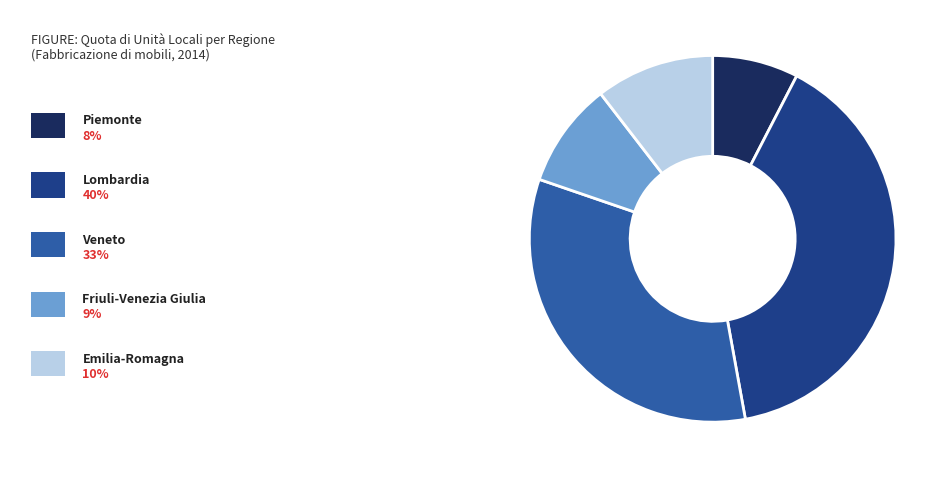

Does any single category account for the majority?

No